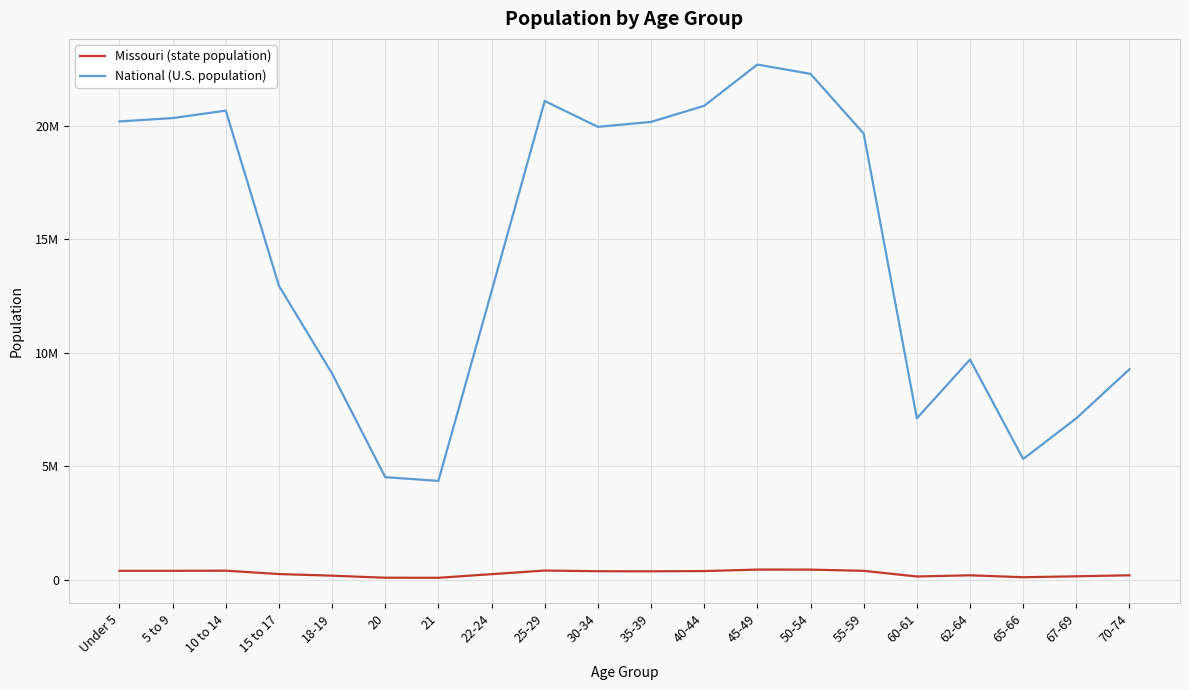

In Missouri (state population), how many points are higher than both neighbors (excluding endpoints)?

4